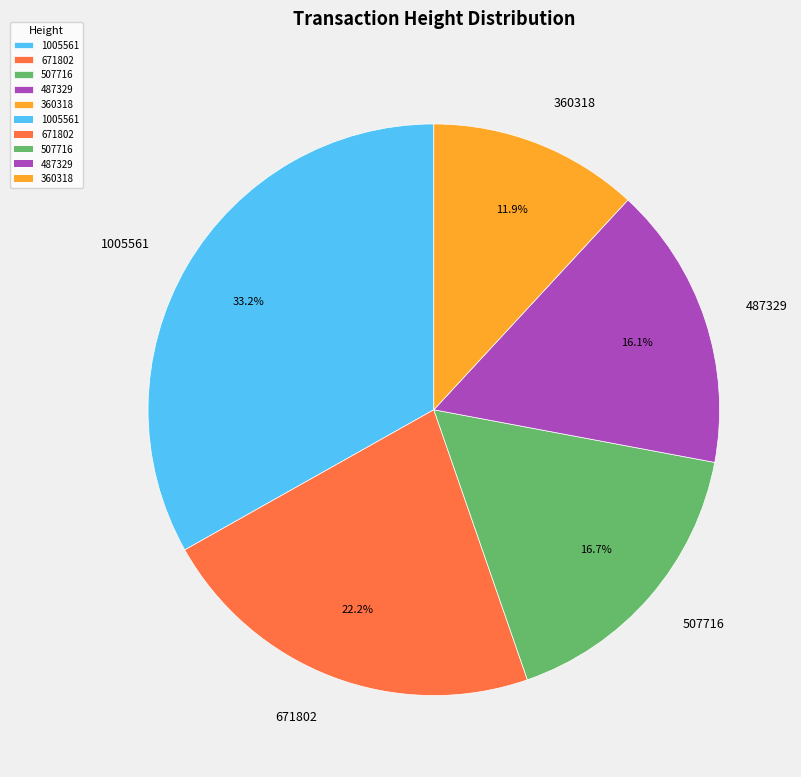

Which slice is the largest?

1005561